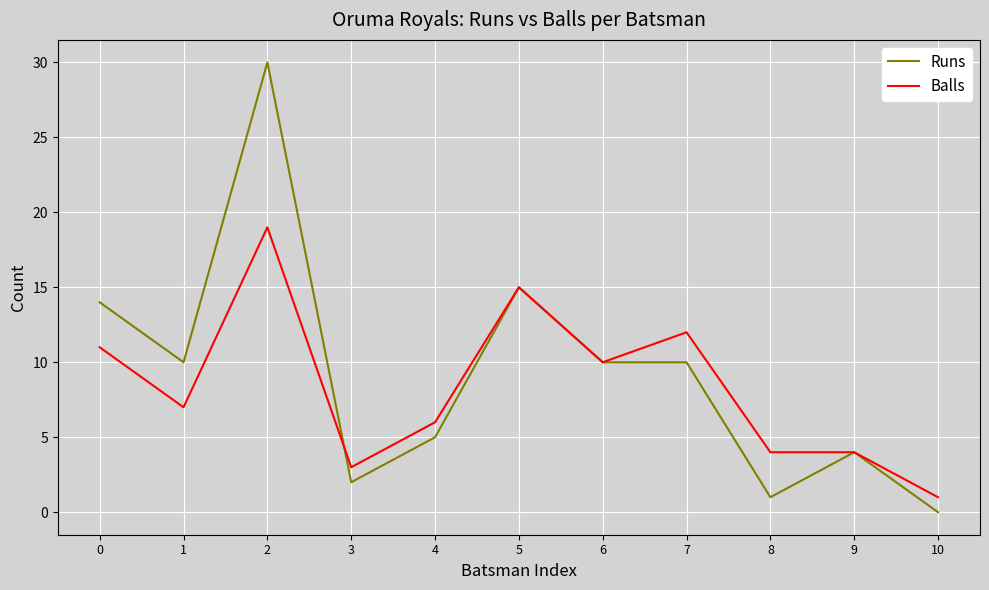

List the series in order of their peak value, highest first.

Runs, Balls